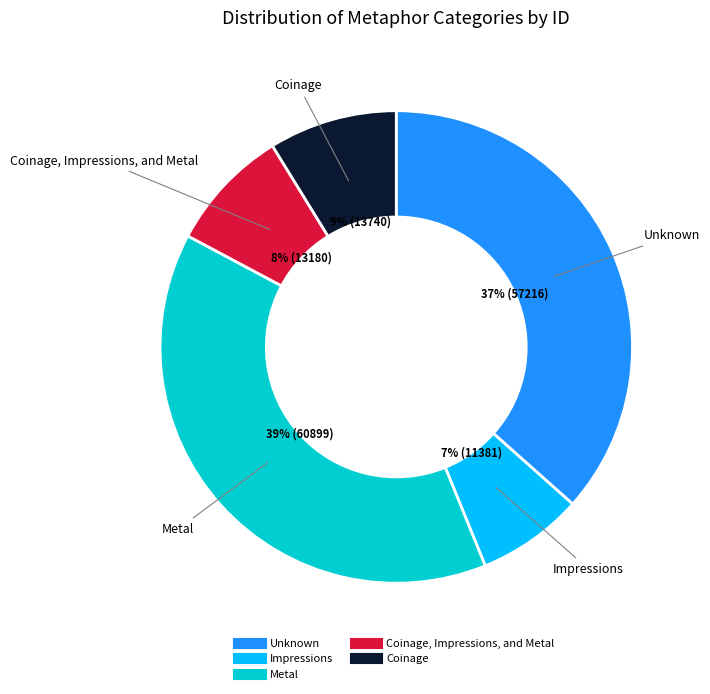

To the nearest percent, what is the average slice percentage?

20%